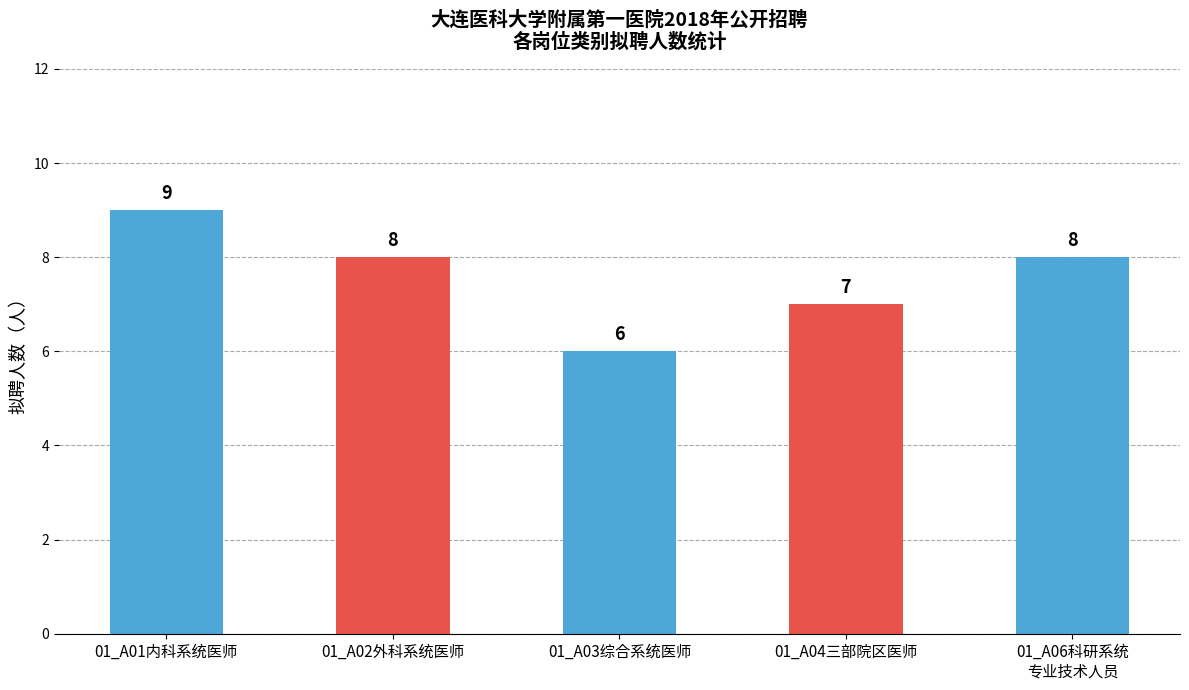

Where does the data first go above 8?

01_A01内科系统医师